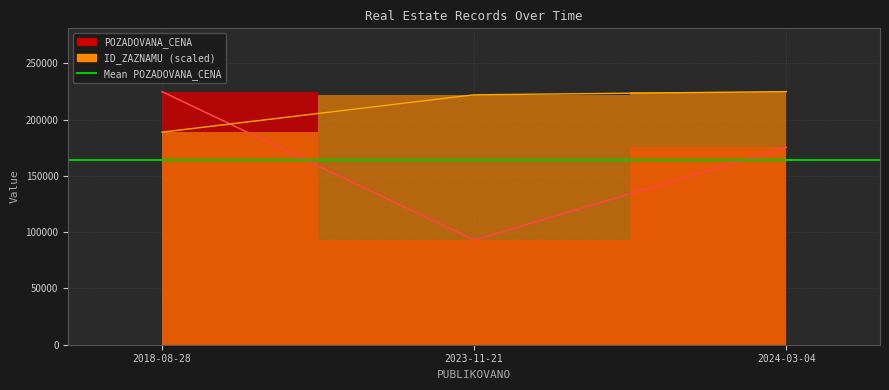

List the labels in order of POZADOVANA_CENA value, largest first.

2018-08-28, 2024-03-04, 2023-11-21